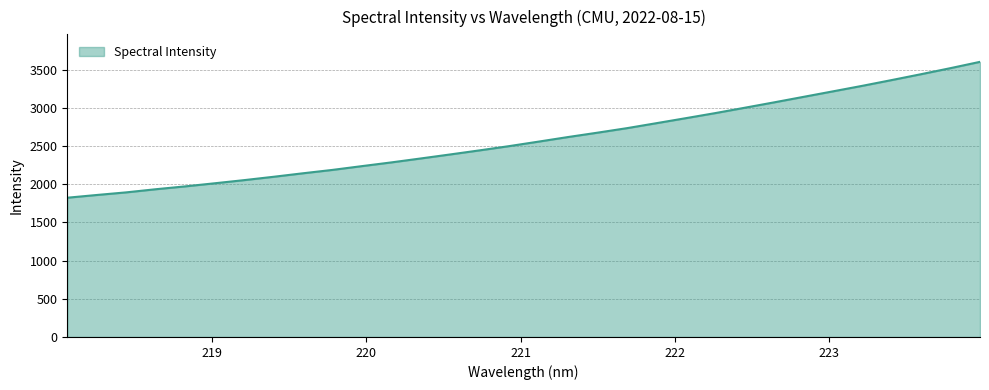

How many values are below 2559?

16